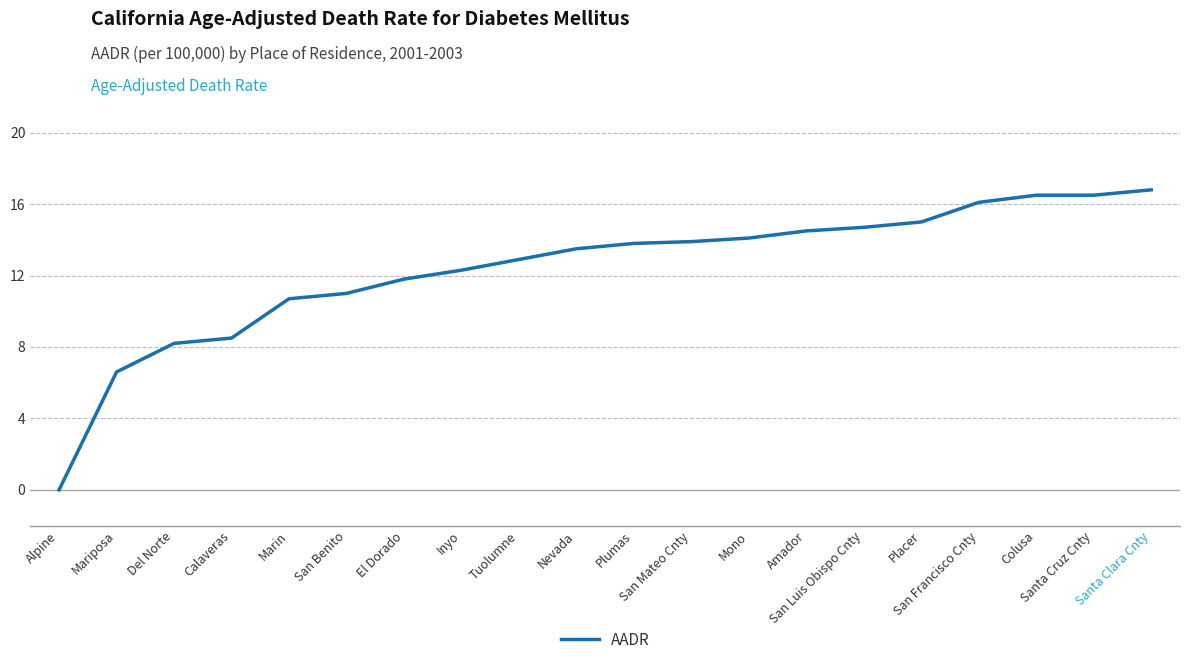

What is the maximum value shown in the chart?

16.8